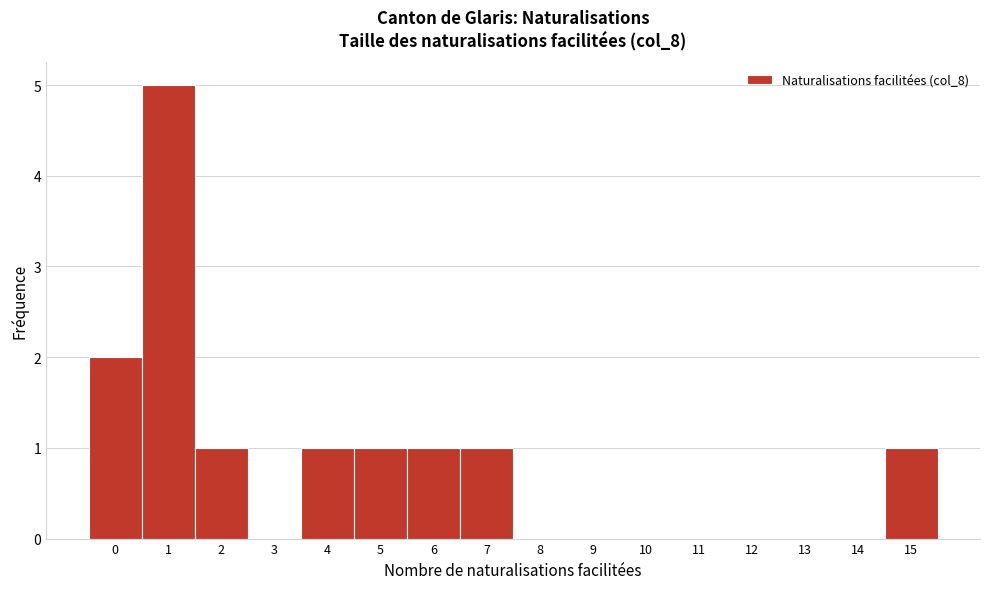

Reading left to right, transcribe this chart: for each bar, give the range it covers on the x-axis and its height. The values are not printed on the chart, so give them approximately, as read against the axis.

-0.5 to 0.5: 2
0.5 to 1.5: 5
1.5 to 2.5: 1
2.5 to 3.5: 0
3.5 to 4.5: 1
4.5 to 5.5: 1
5.5 to 6.5: 1
6.5 to 7.5: 1
7.5 to 8.5: 0
8.5 to 9.5: 0
9.5 to 10.5: 0
10.5 to 11.5: 0
11.5 to 12.5: 0
12.5 to 13.5: 0
13.5 to 14.5: 0
14.5 to 15.5: 1